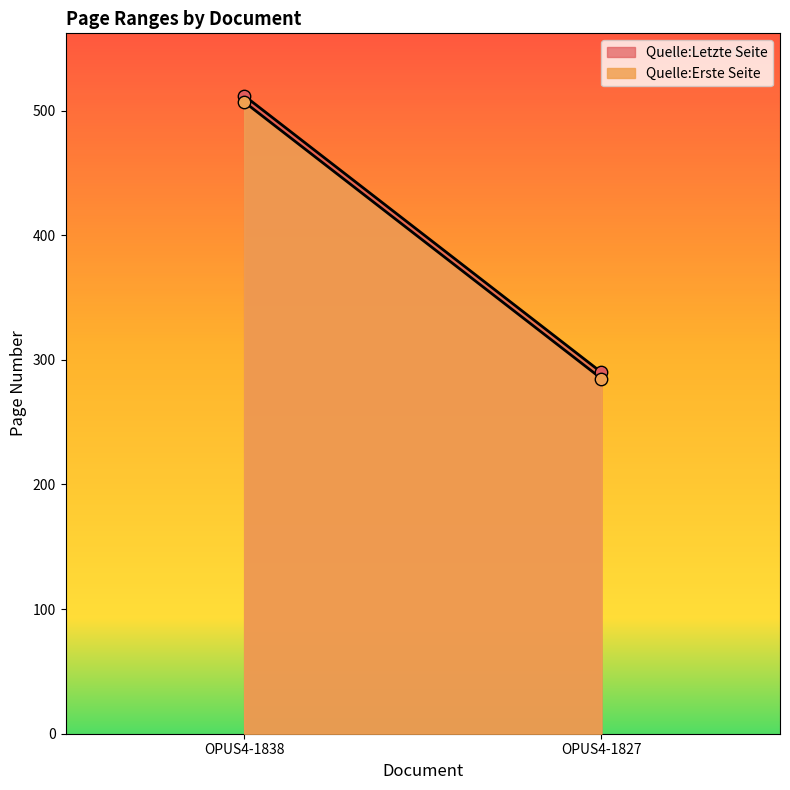

At which category is the sum across all series the highest?

OPUS4-1838